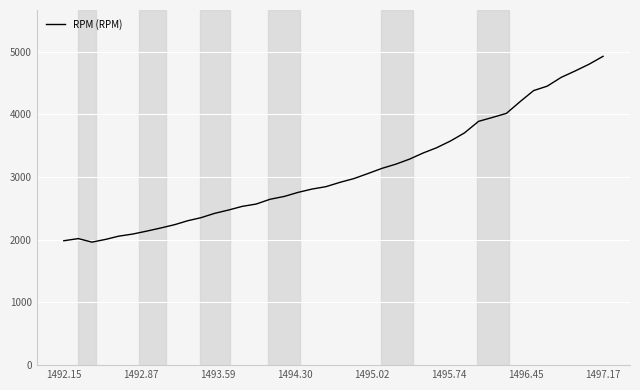

What is the difference between the maximum and minimum values?

2963